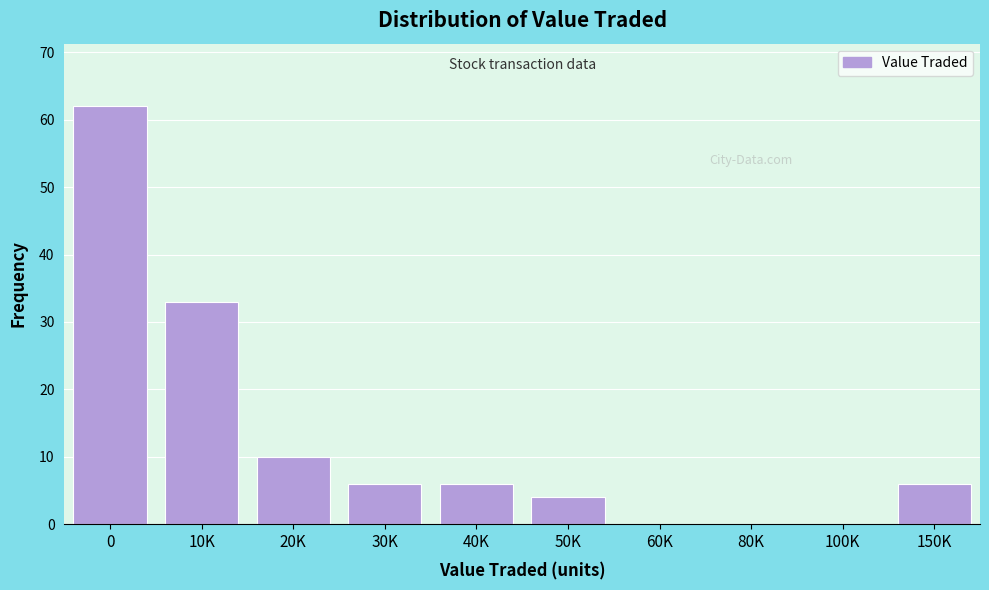

Reading right to left, extract all data points from this chart.

150K=6	100K=0	80K=0	60K=0	50K=4	40K=6	30K=6	20K=10	10K=33	0=62